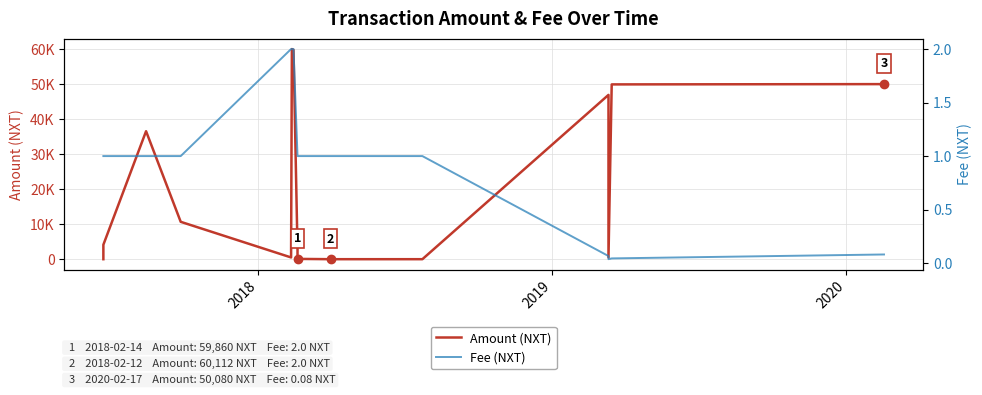

How many values in the Amount (NXT) series exceed 500?

9